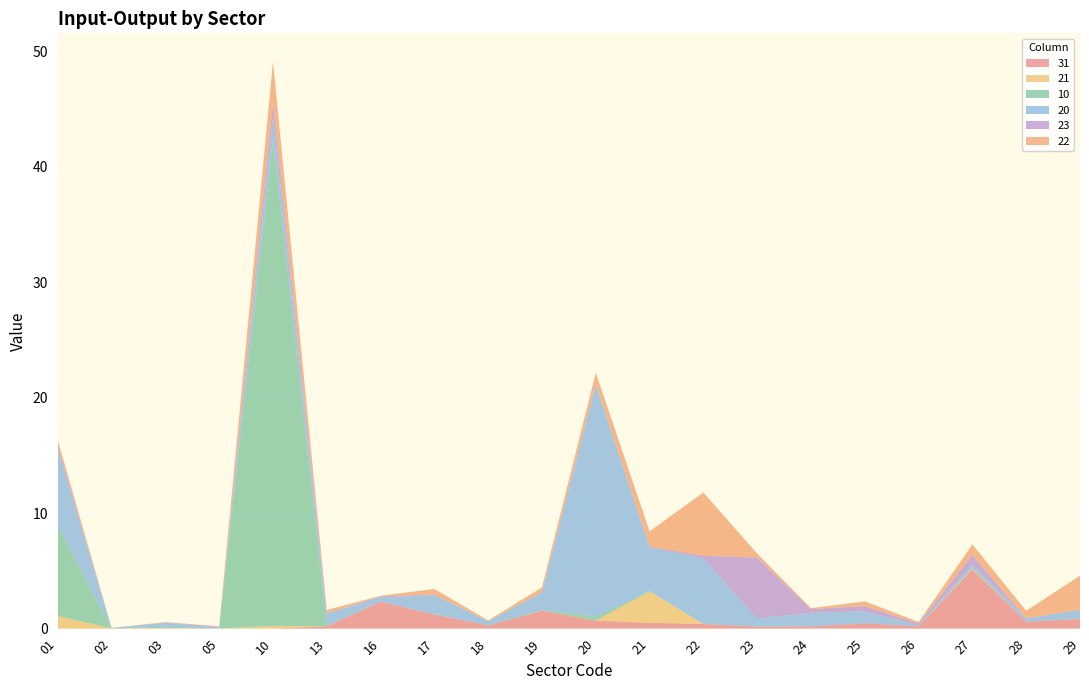

Reading right to left, what are all the values shown in this chart?

31: 0.8	0.6	5.1	0.2	0.5	0.2	0.2	0.4	0.5	0.7	1.6	0.3	1.2	2.3	0.2	0.0	0.0	0.0	0.0	0.0
21: 0.0	0.0	0.1	0.0	0.0	0.0	0.0	0.0	2.7	0.0	0.0	0.0	0.0	0.0	0.0	0.2	0.0	0.1	0.0	1.1
10: 0.0	0.0	0.1	0.0	0.0	0.0	0.0	0.0	0.0	0.4	0.1	0.0	0.0	0.0	0.0	42.1	0.0	0.1	0.0	7.8
20: 0.8	0.3	0.3	0.1	1.0	1.2	0.7	5.7	3.8	20.1	1.5	0.4	1.6	0.4	1.1	1.9	0.1	0.3	0.0	6.7
23: 0.0	0.0	0.8	0.2	0.4	0.3	5.3	0.2	0.1	0.1	0.0	0.0	0.0	0.1	0.0	1.3	0.1	0.0	0.0	0.3
22: 2.9	0.6	0.9	0.1	0.4	0.1	0.3	5.5	1.3	1.0	0.4	0.1	0.5	0.0	0.3	3.5	0.0	0.0	0.0	0.5